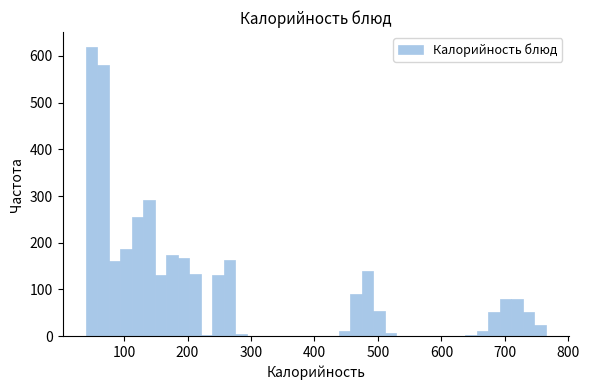

Around what value on the x-axis is the tallest bar? Give the approximate position of its centre, as read against the axis.

50